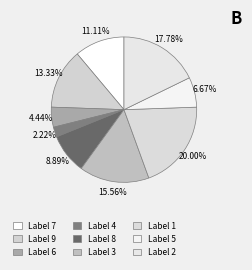

Count the number of slices in the pie.

9